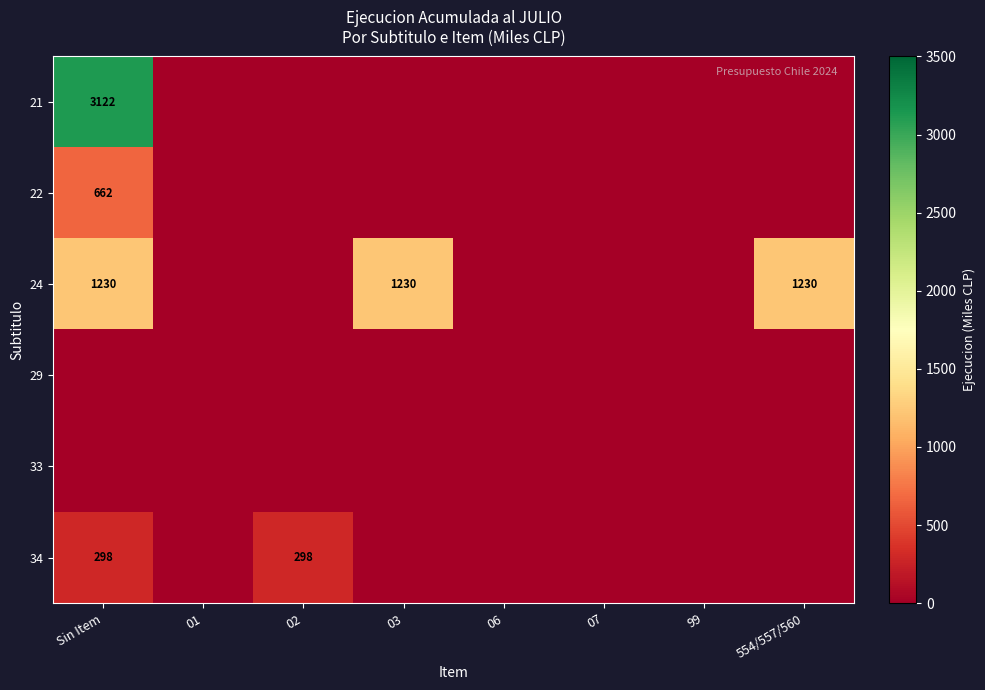

True or false: 22 has a value of 662 at Sin Item.

True